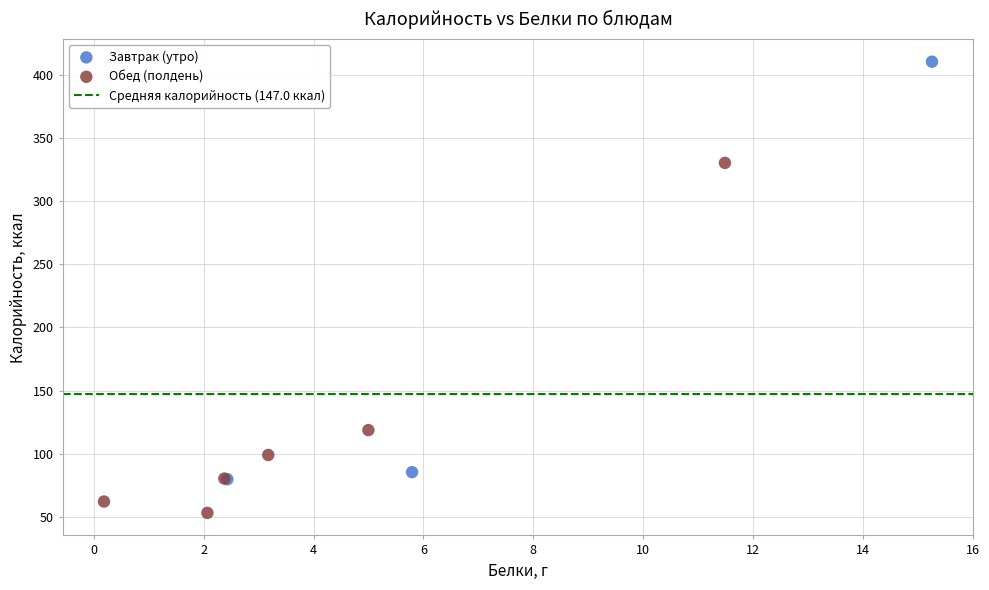

Which series reaches the maximum Y coordinate?

Завтрак (утро)